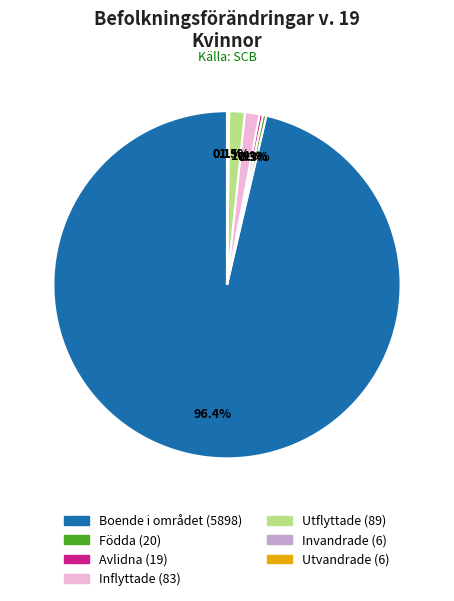

Which category has the biggest portion of the pie?

Boende i området